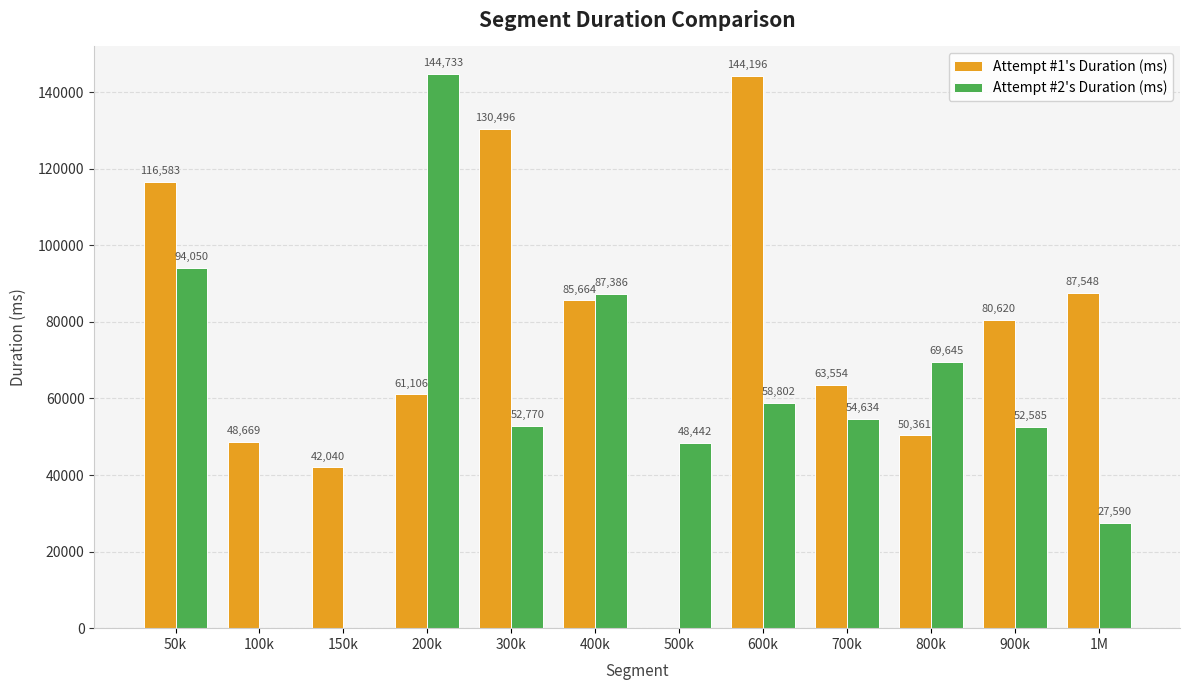

At which category does the chart reach its peak across all series?

200k